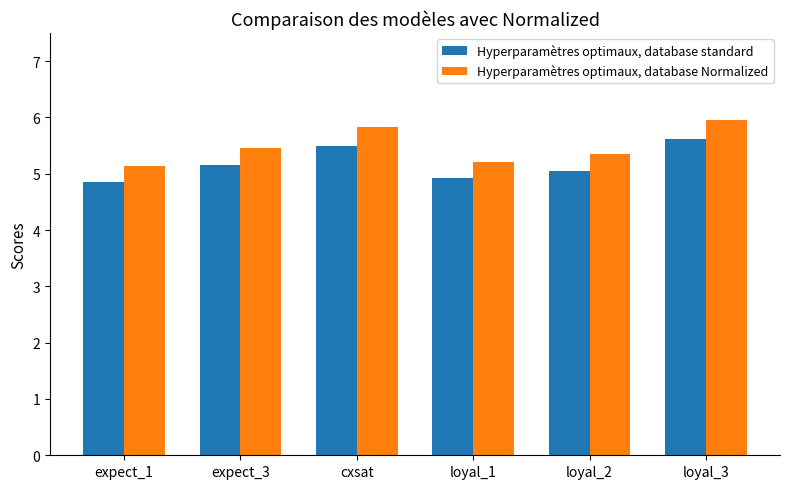

What is the spread (max minus min) of values at expect_3?

0.3